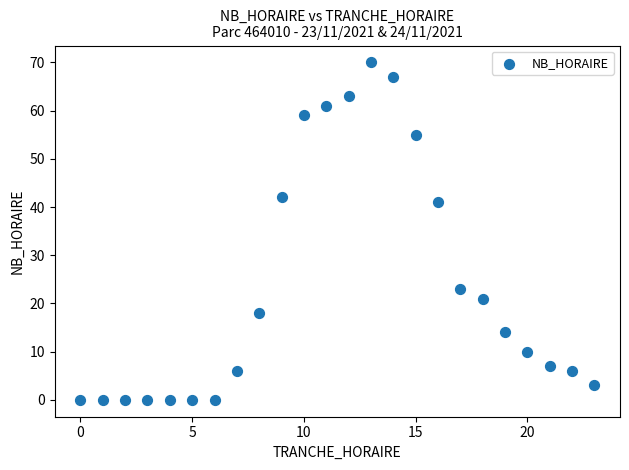

What is the range of X values (max minus min)?

23